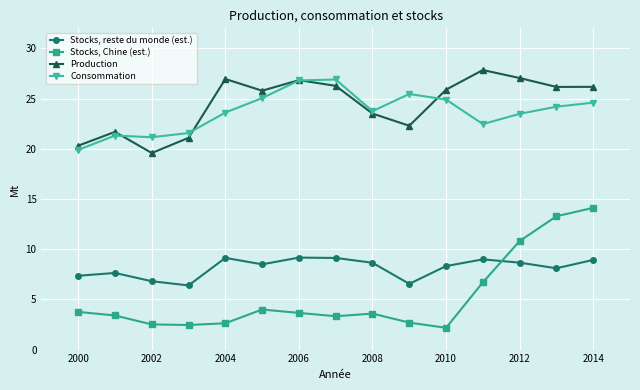

After their last crossing, which series has the higher values: Stocks, reste du monde (est.) or Stocks, Chine (est.)?

Stocks, Chine (est.)